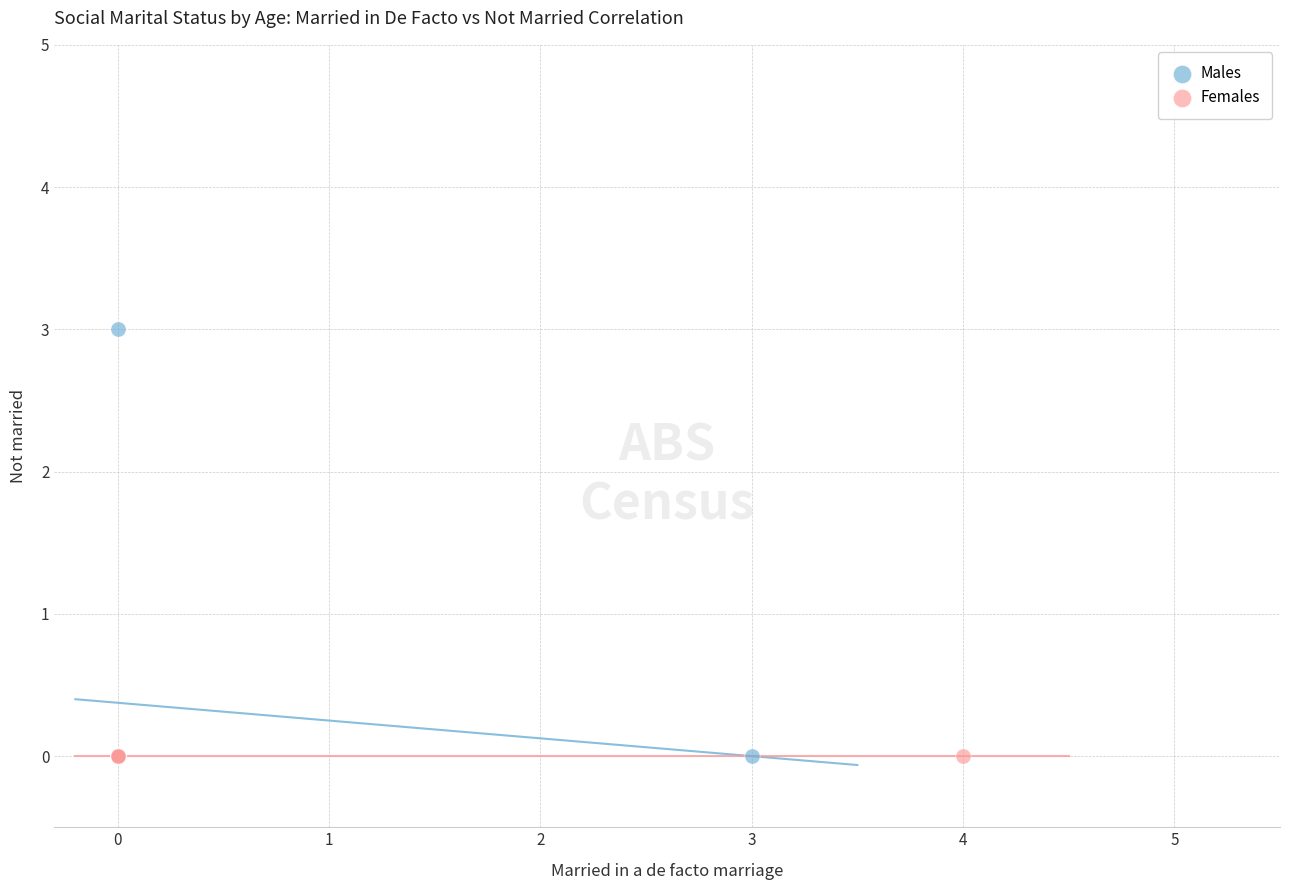

Which series reaches the maximum Y coordinate?

Males